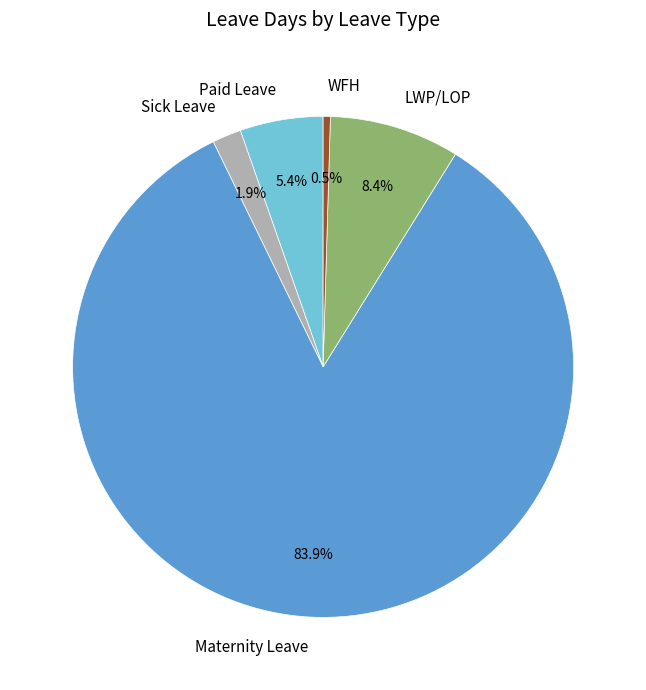

Approximately how many times larger is the value at Sick Leave compared to WFH?

4.0